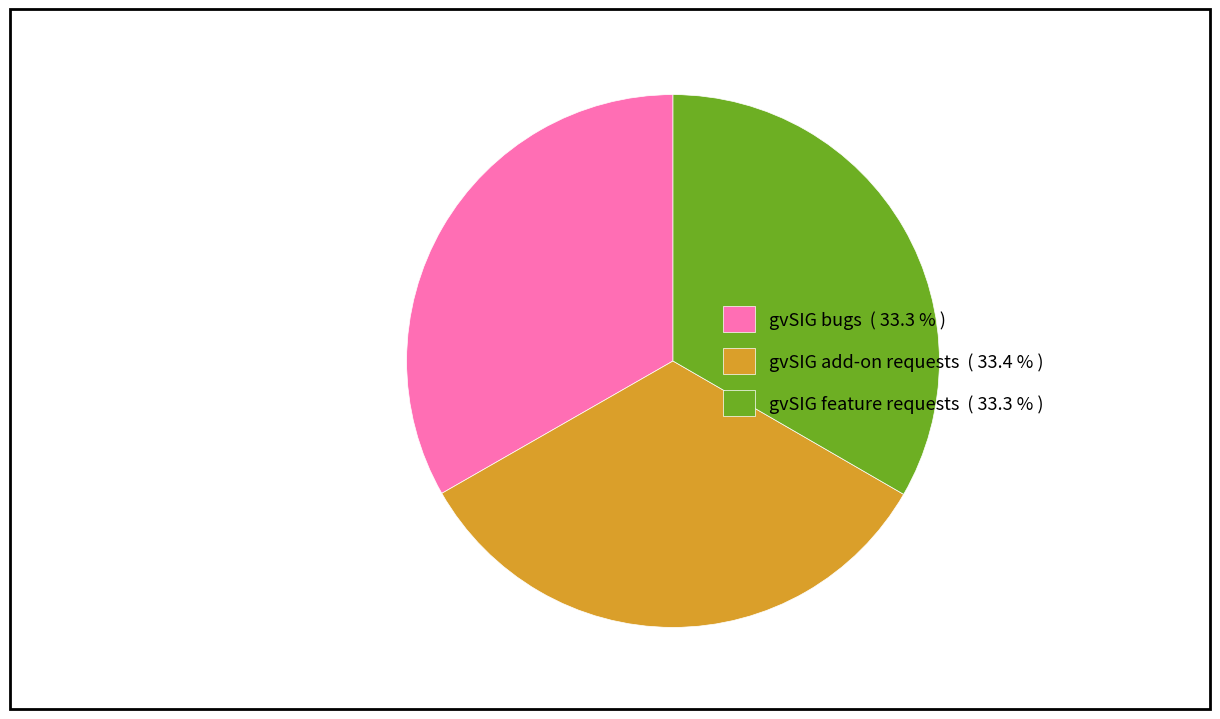

Approximately how many times larger is the value at gvSIG feature requests ( 33.3 % ) compared to gvSIG bugs ( 33.3 % )?

1.0